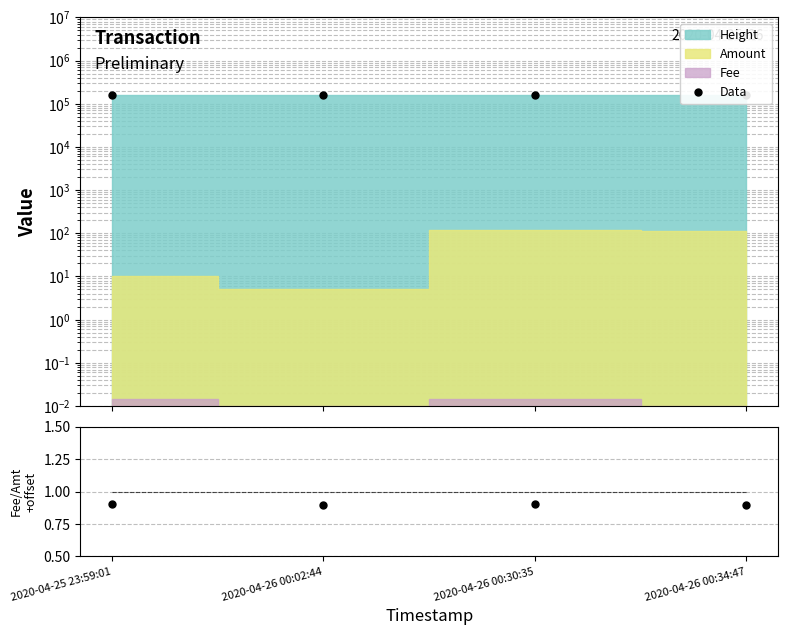

Reading right to left, list all the values displayed in this chart.

Data: 2020-04-26 00:34:47=160830.0	2020-04-26 00:30:35=160829.0	2020-04-26 00:02:44=160821.0	2020-04-25 23:59:01=160820.0
Fee/Amount+0.9: 2020-04-26 00:34:47=0.9	2020-04-26 00:30:35=0.9	2020-04-26 00:02:44=0.9	2020-04-25 23:59:01=0.9